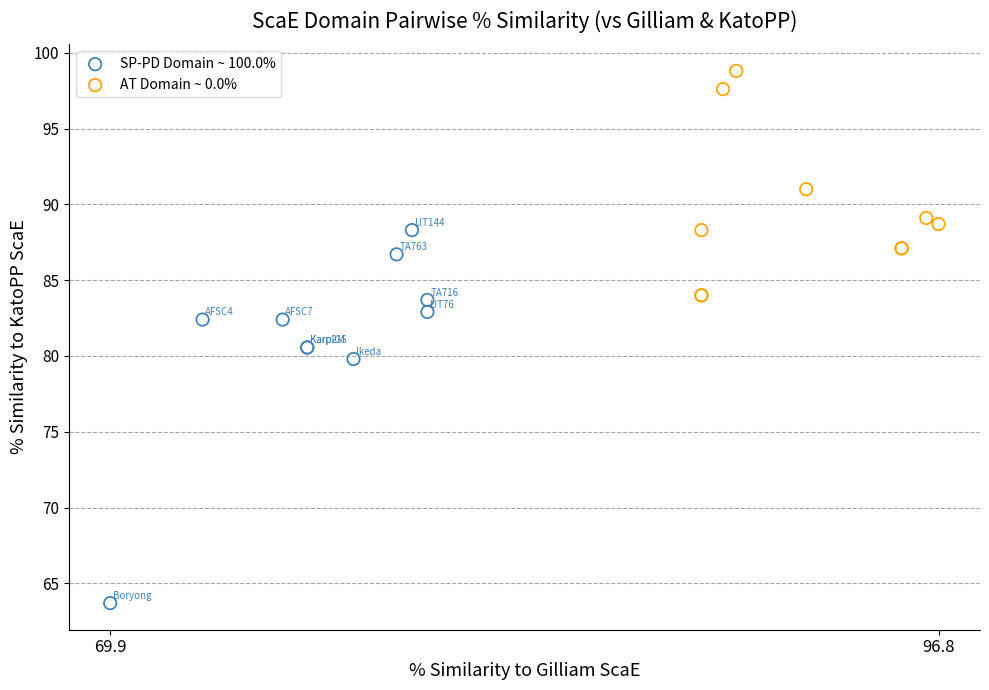

Which series has the widest spread of Y values?

SP-PD Domain ~ 100.0%